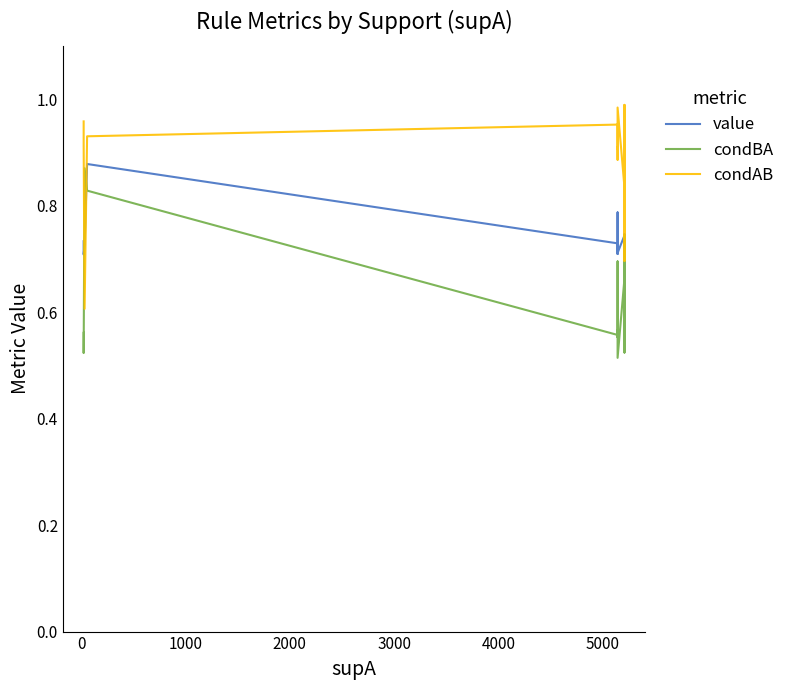

What is the minimum value shown in the chart?

0.5